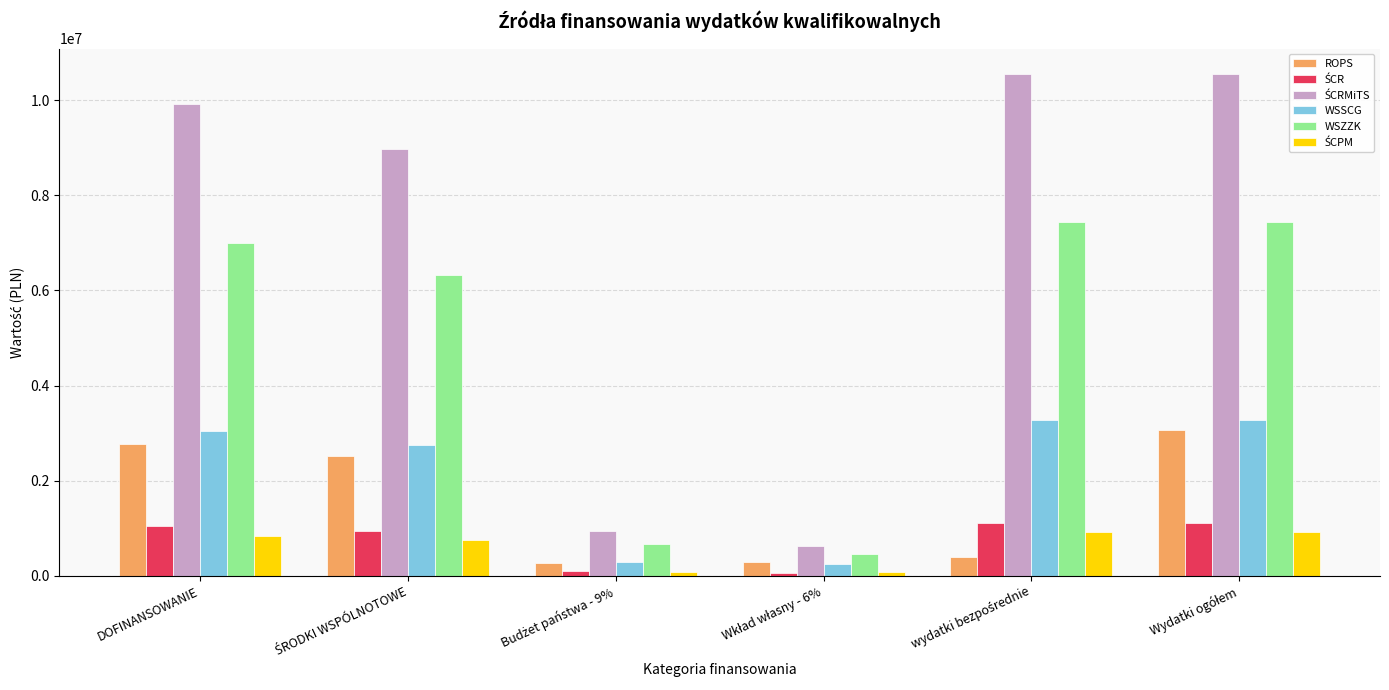

What is the difference between the second highest and second lowest values in the WSSCG series?

2991484.7